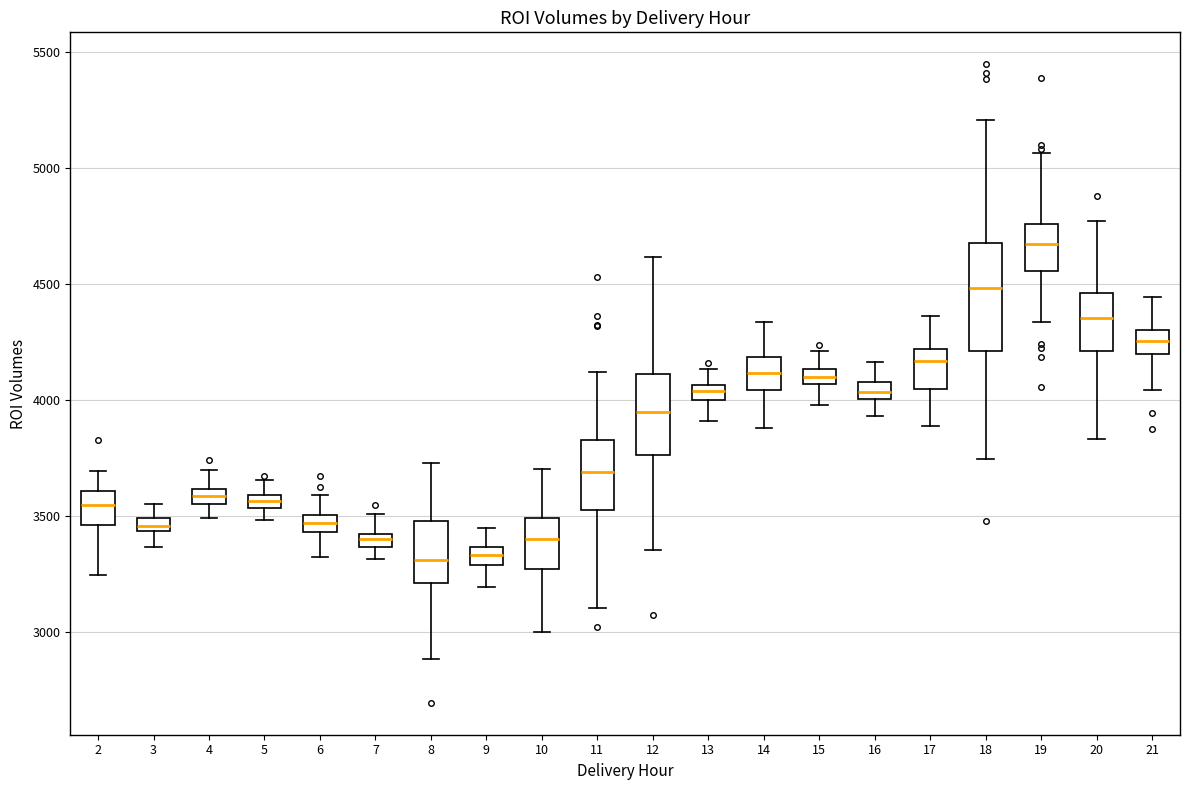

Where is the upper edge of the box at x = 10 on the y-axis? The values are not printed on the chart, so give them approximately, as read against the axis.

3500